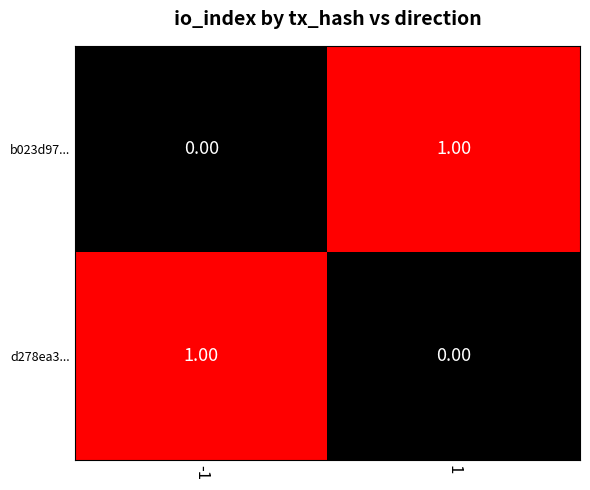

List the labels in order of d278ea3... value, smallest first.

1, -1